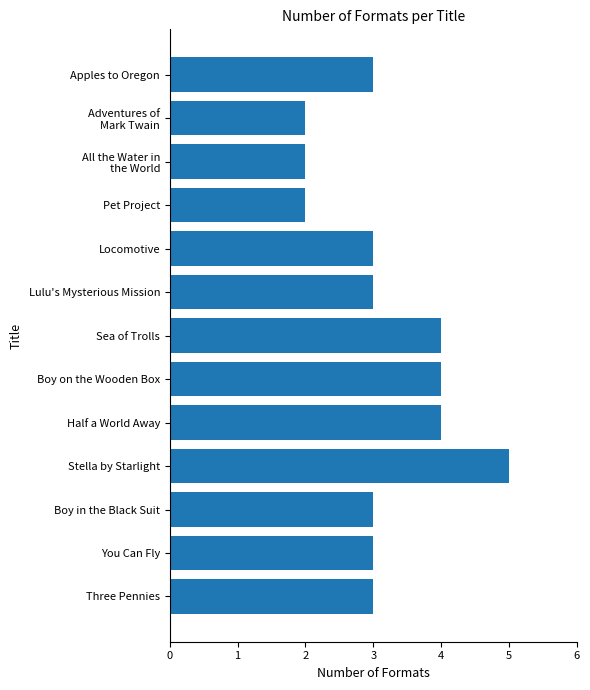

Are the bars horizontal?

Yes